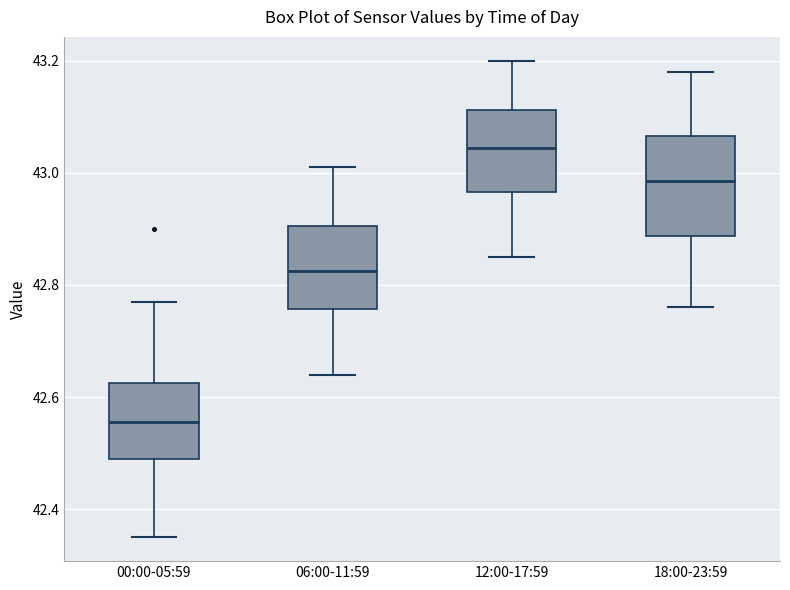

Comparing the boxes themselves (not the whiskers), which one is the tallest?

18:00-23:59